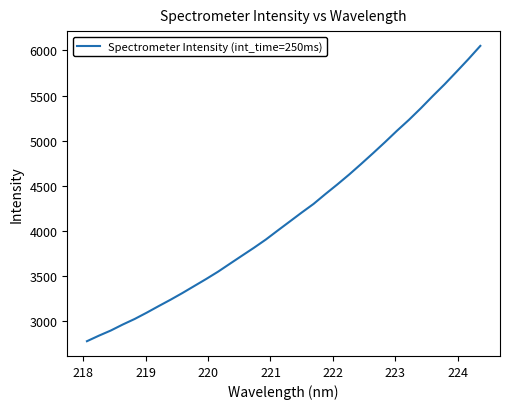

What is the difference between the maximum and minimum values?

3275.2